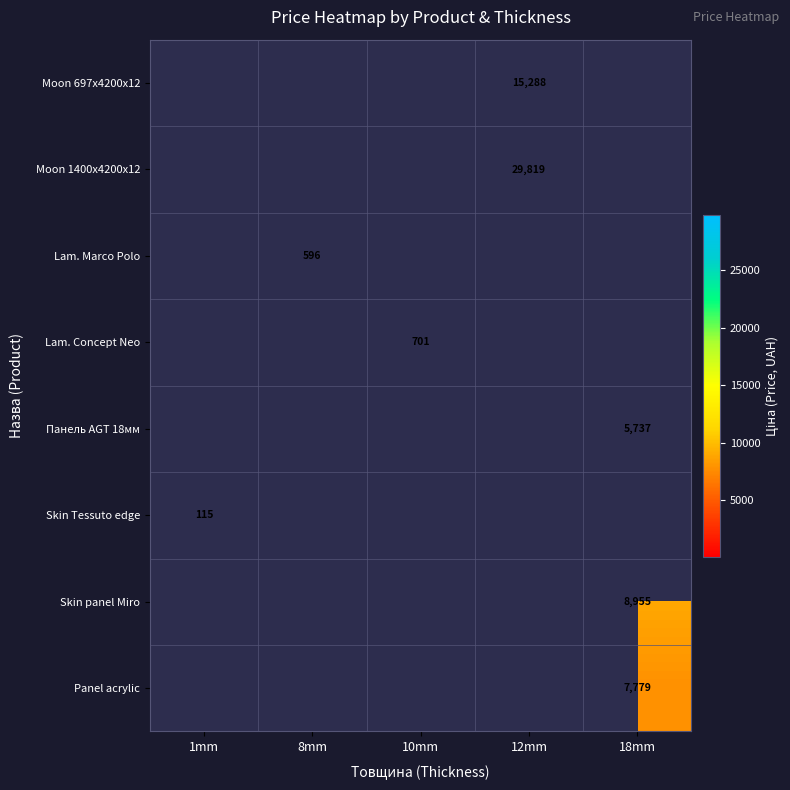

What is the smallest value displayed?

115.4